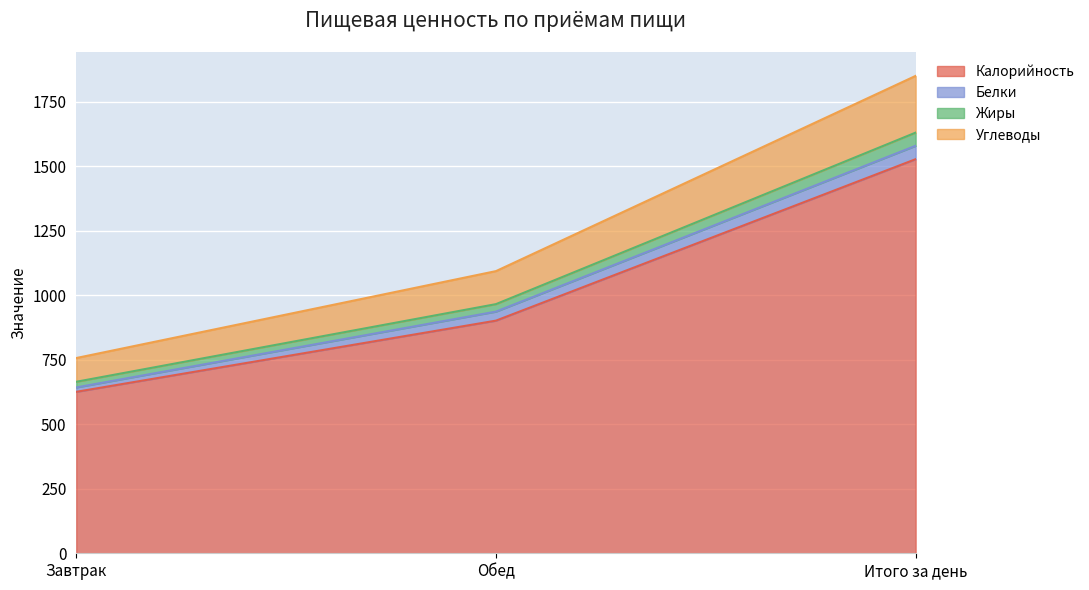

Where is Калорийность nearest to the value 1077?

Обед